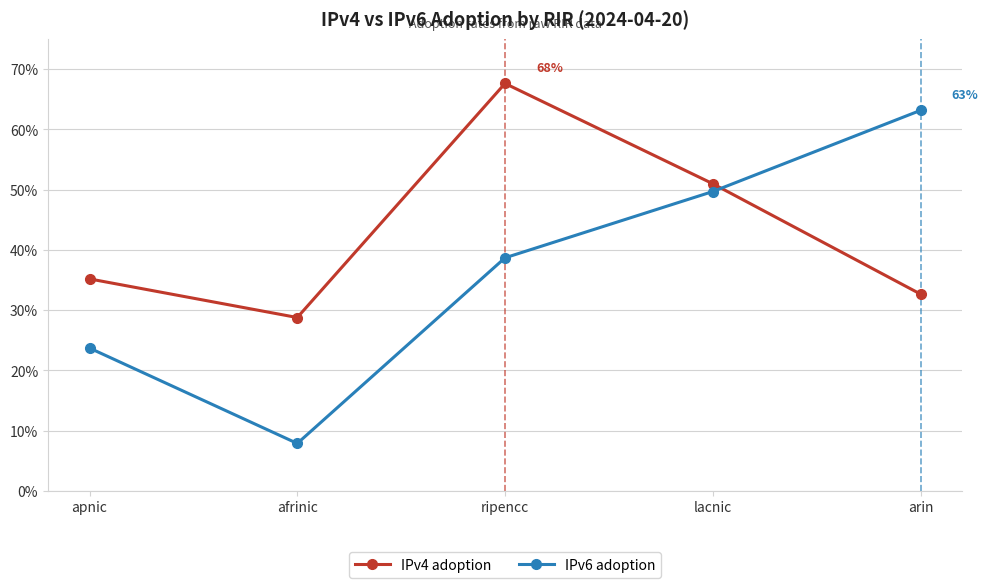

Rank the series by their average value, from lowest to highest.

IPv6 adoption, IPv4 adoption